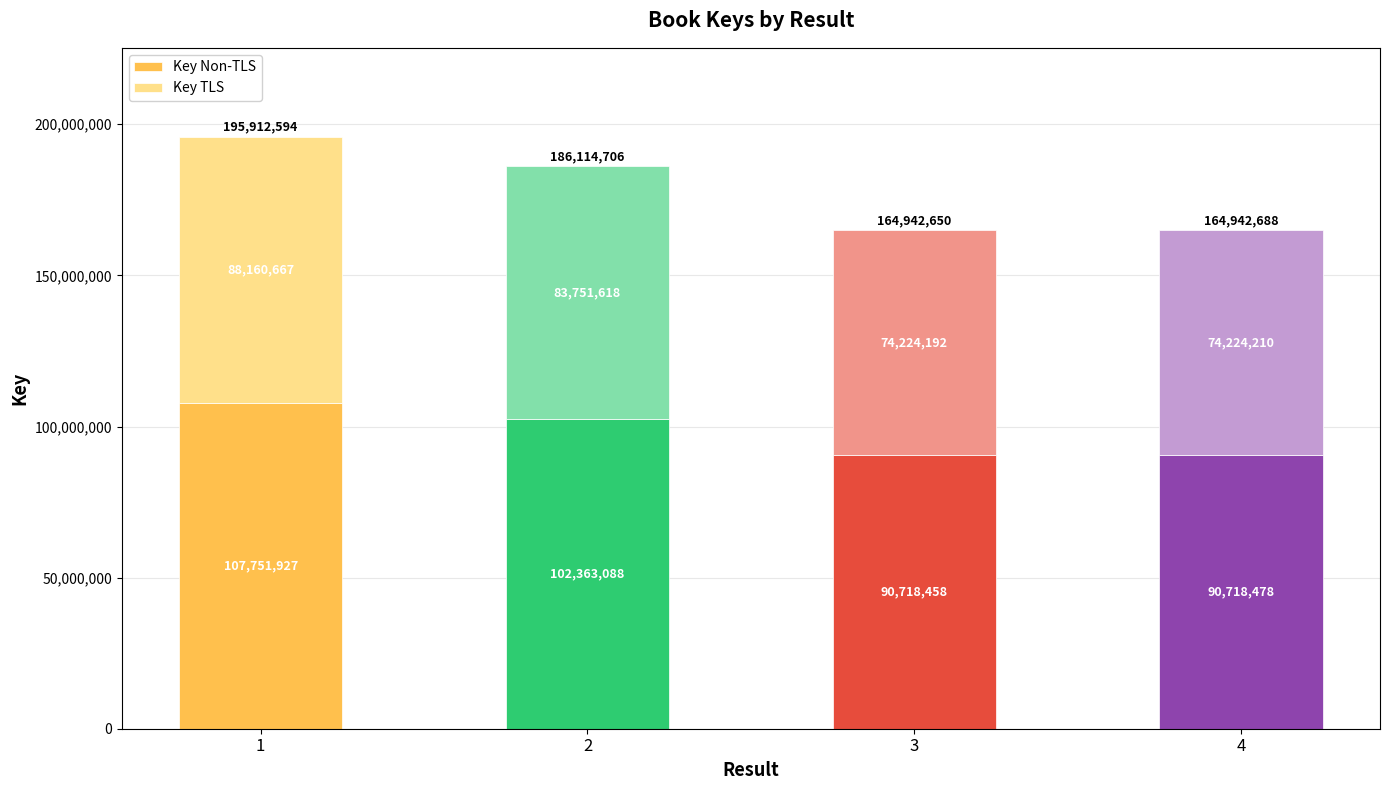

What are all the series names shown in the legend?

Key Non-TLS, Key TLS